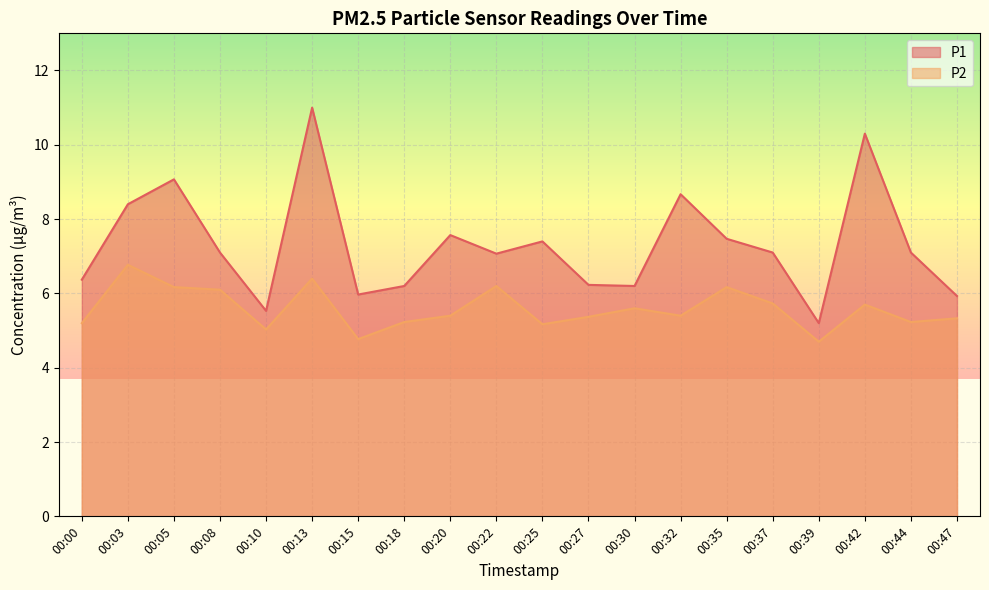

Between 00:30 and 00:39, which is larger?

00:30